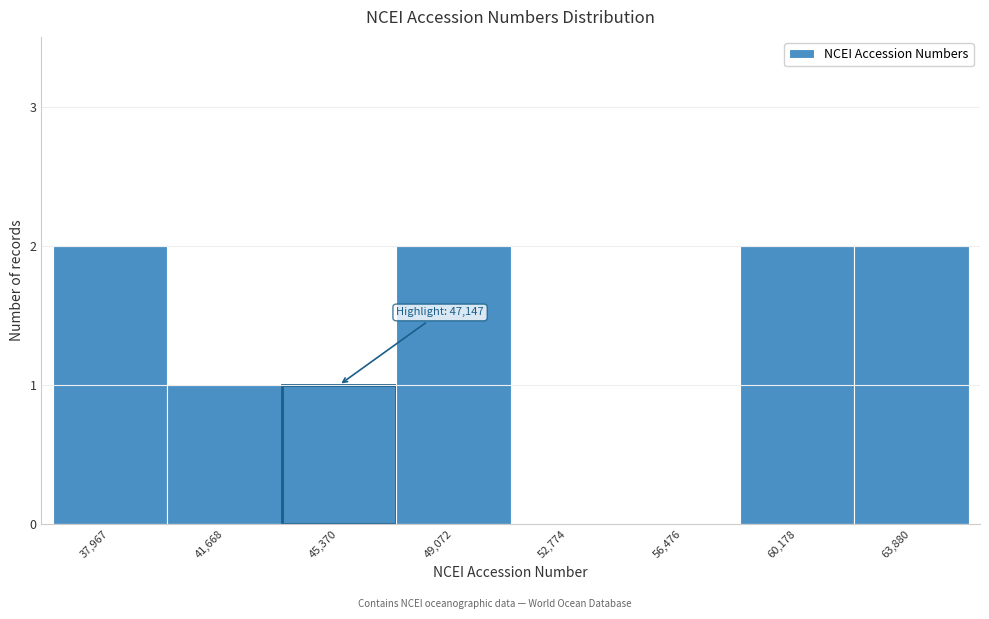

Reading left to right, what are all the values shown in this chart?

37,967=2	41,668=1	45,370=1	49,072=2	52,774=0	56,476=0	60,178=2	63,880=2